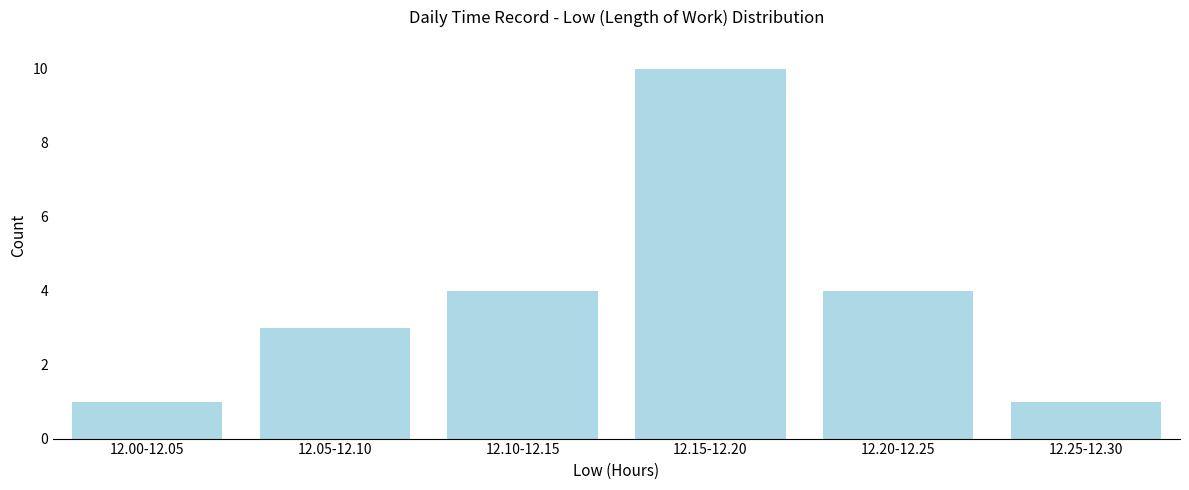

Reading left to right, transcribe all the data shown in this chart.

1	3	4	10	4	1